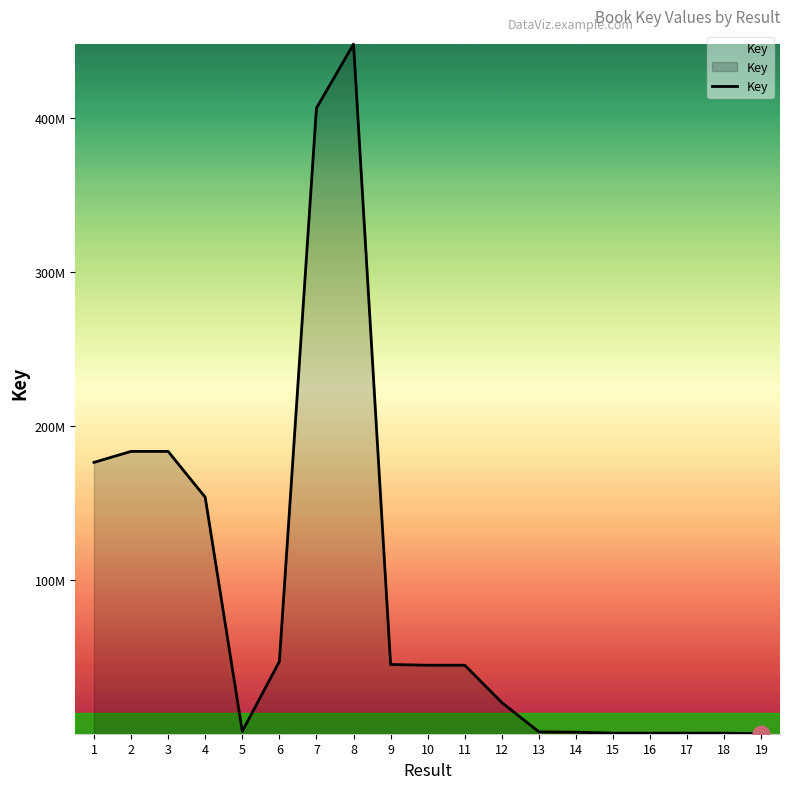

At which category does the chart reach its minimum across all series?

19